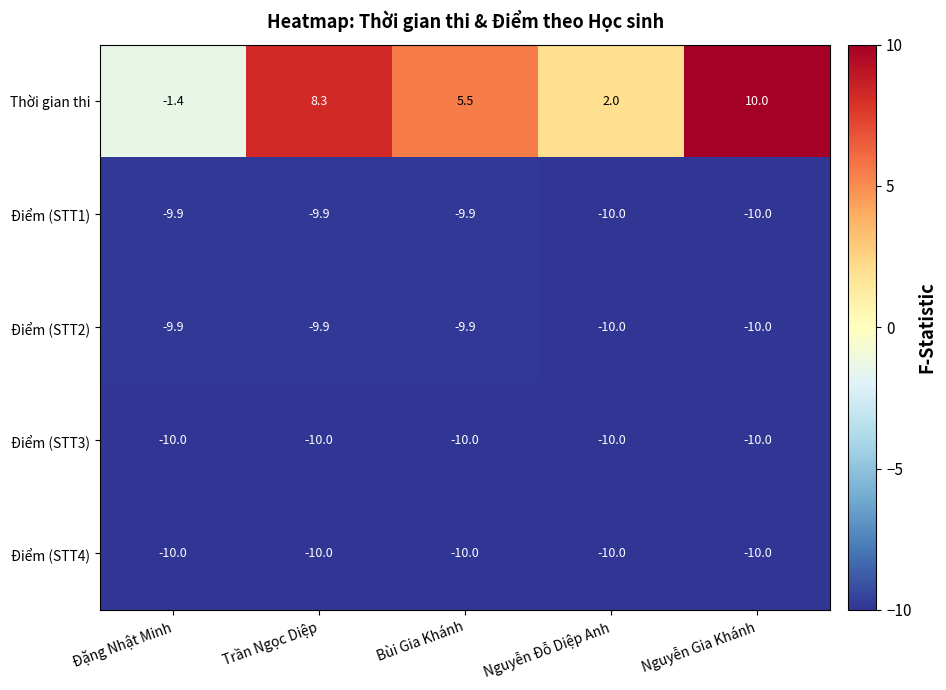

How many Điểm (STT1) values are between -10 and -9?

5